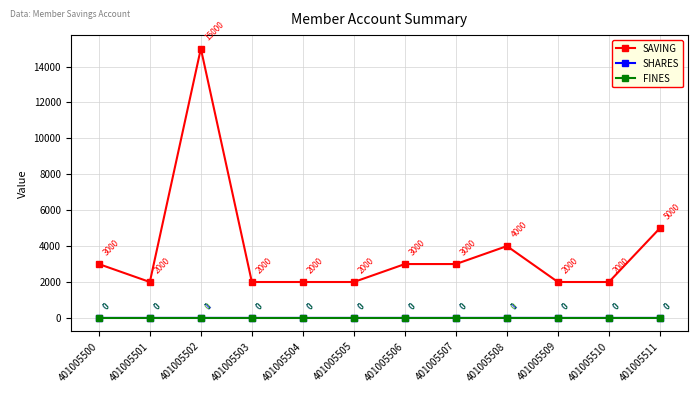

Reading right to left, what are all the values shown in this chart?

SAVING: 401005511=5000	401005510=2000	401005509=2000	401005508=4000	401005507=3000	401005506=3000	401005505=2000	401005504=2000	401005503=2000	401005502=15000	401005501=2000	401005500=3000
SHARES: 401005511=0	401005510=0	401005509=0	401005508=1	401005507=0	401005506=0	401005505=0	401005504=0	401005503=0	401005502=1	401005501=0	401005500=0
FINES: 401005511=0	401005510=0	401005509=0	401005508=0	401005507=0	401005506=0	401005505=0	401005504=0	401005503=0	401005502=0	401005501=0	401005500=0